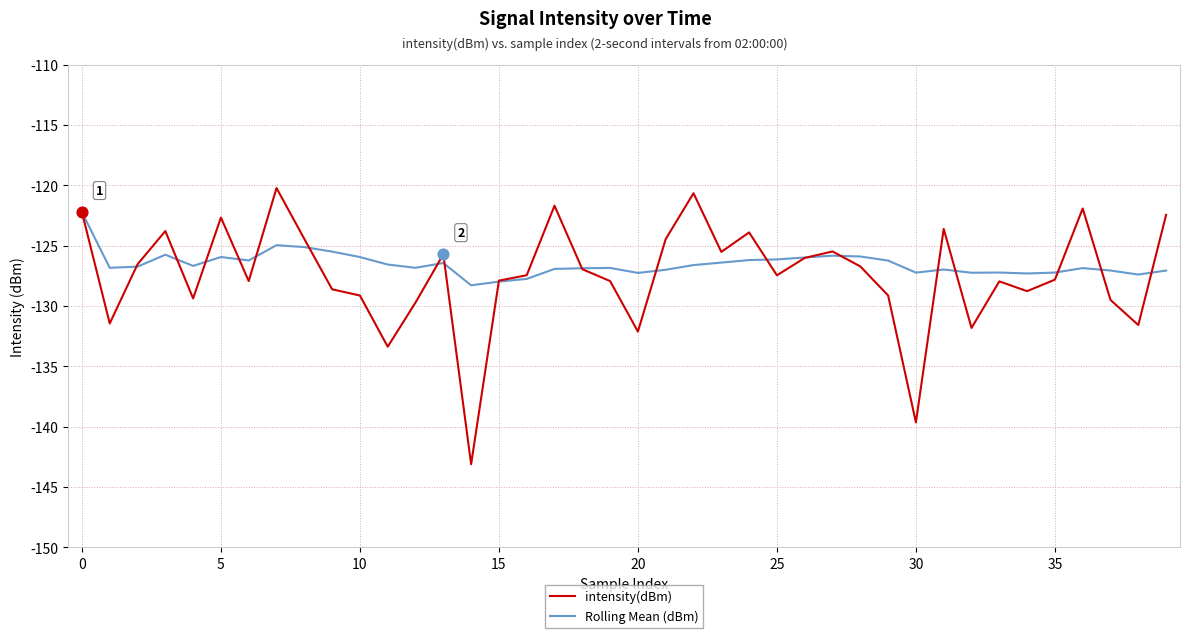

Which series has the largest range (max minus min)?

intensity(dBm)